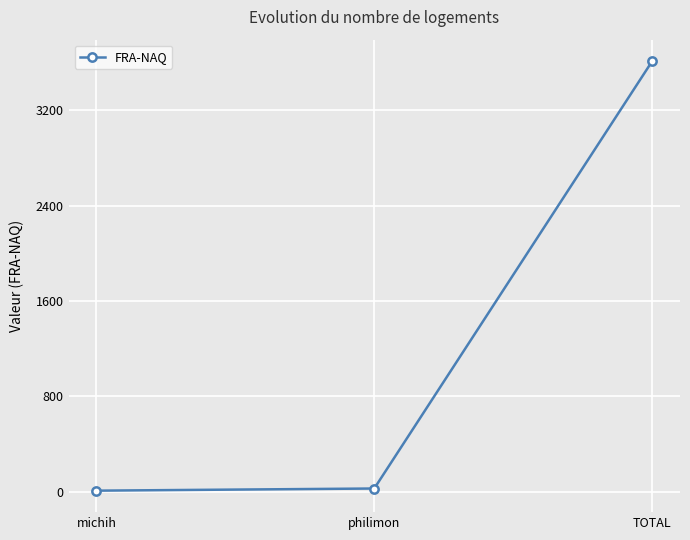

Reading left to right, transcribe all the data shown in this chart.

10.7	28.7	3610.2